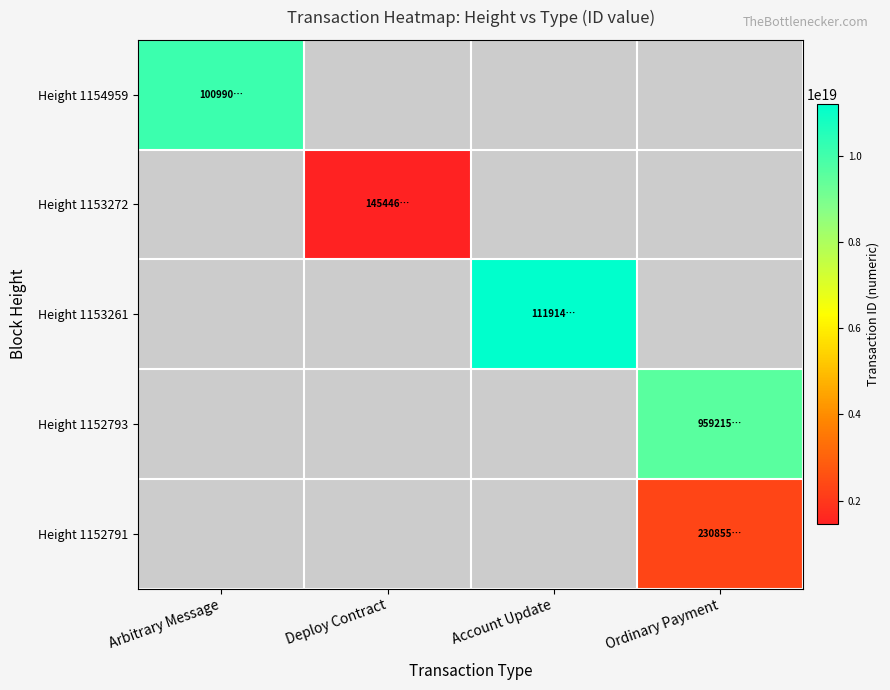

What is the minimum value shown in the chart?

1454463785475874560.0